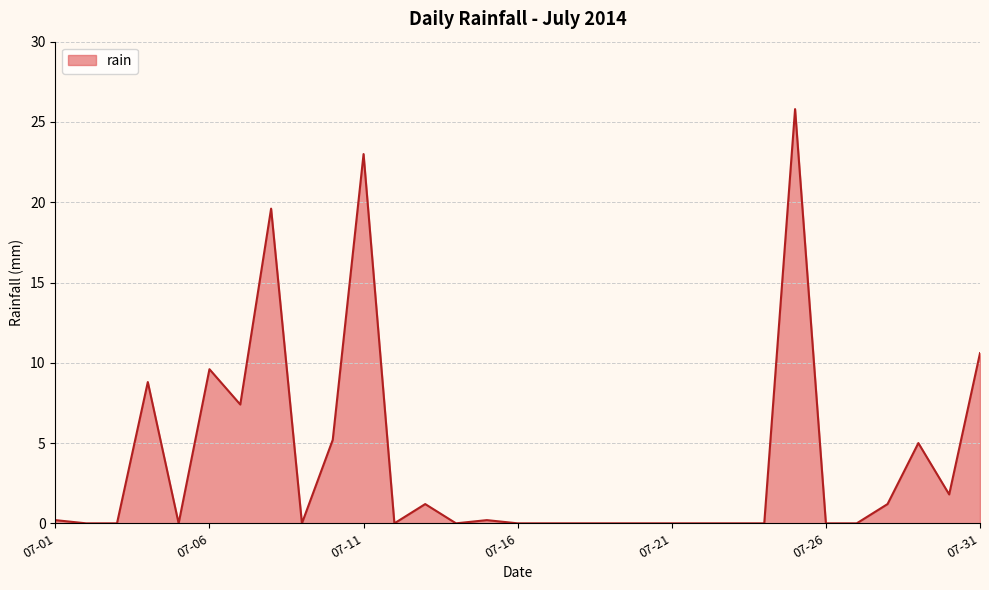

What is the maximum value shown in the chart?

25.8